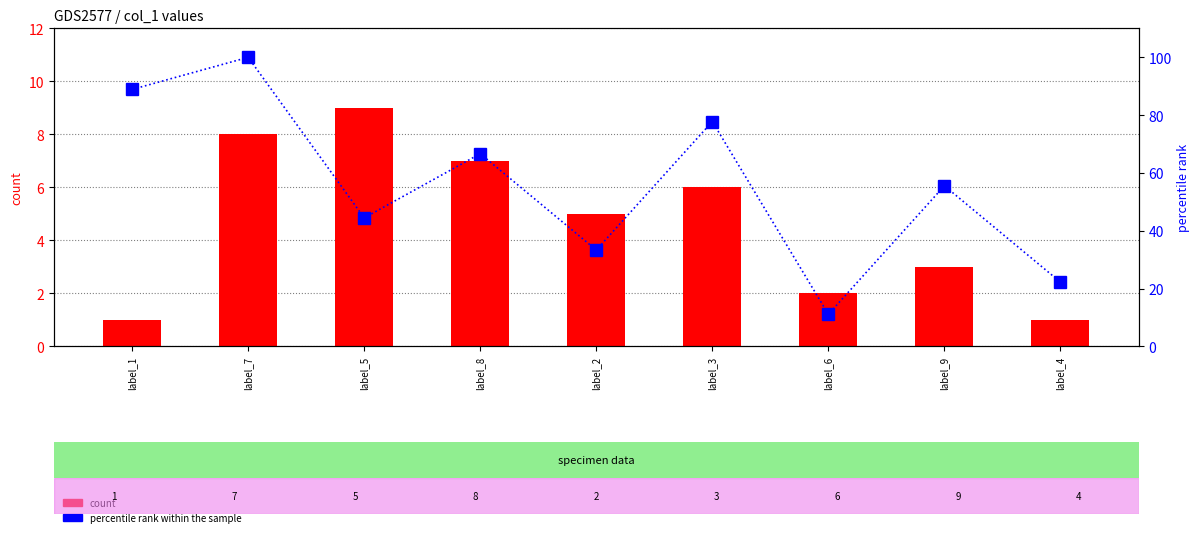

List the labels in order of percentile rank within the sample value, smallest first.

label_6, label_4, label_2, label_5, label_9, label_8, label_3, label_1, label_7